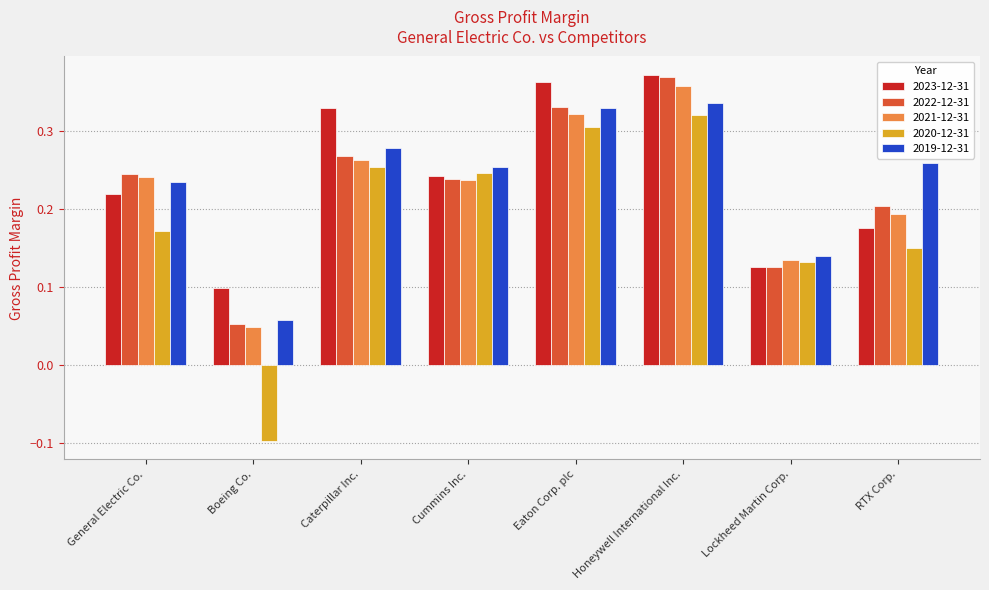

Which category has the highest value in the 2020-12-31 series?

Honeywell International Inc.